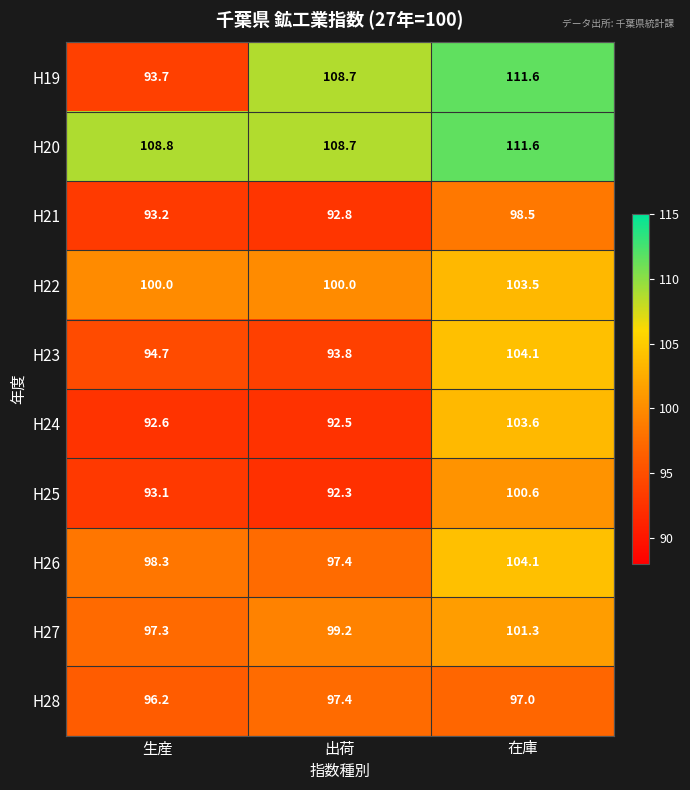

What is the difference between the H28 values at 生産 and 在庫?

0.8